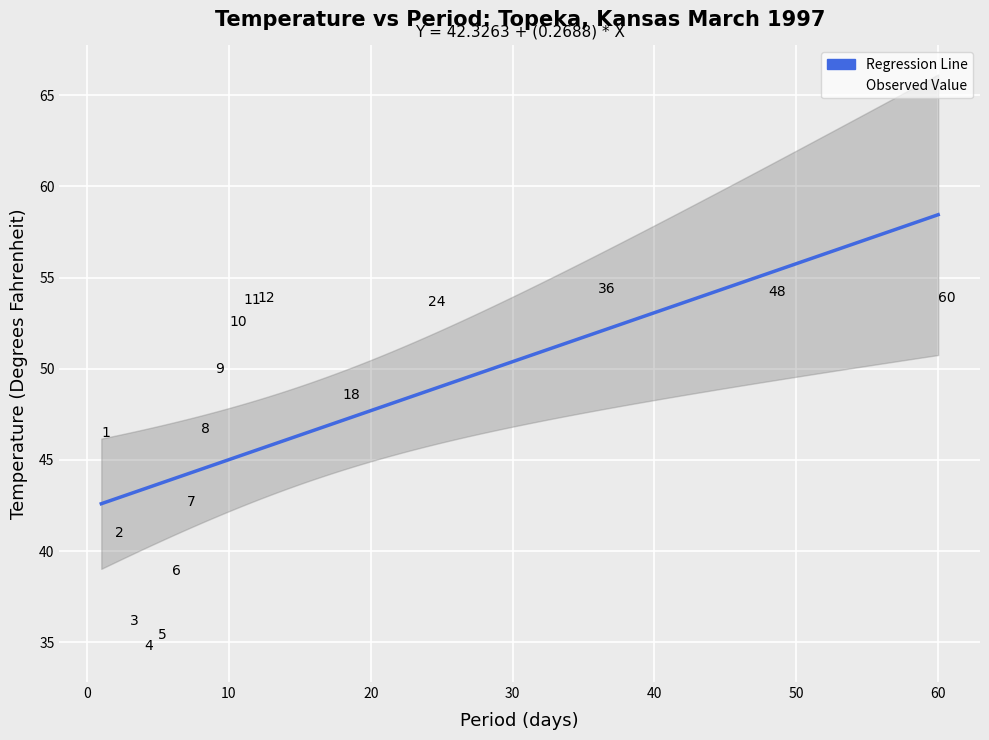

What is the range of Y values (max minus min)?

19.6